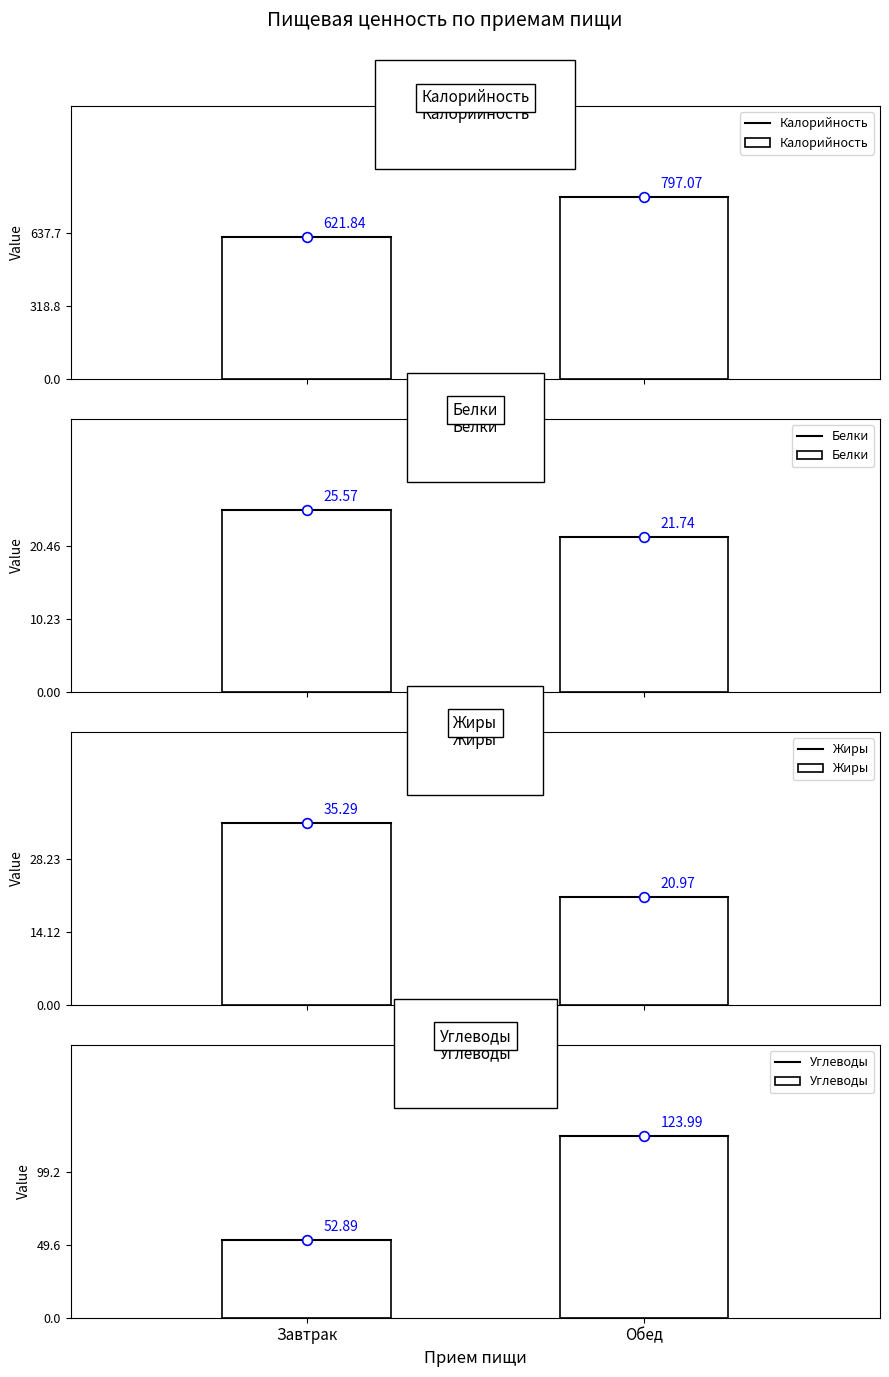

How many data points does each series have?

2